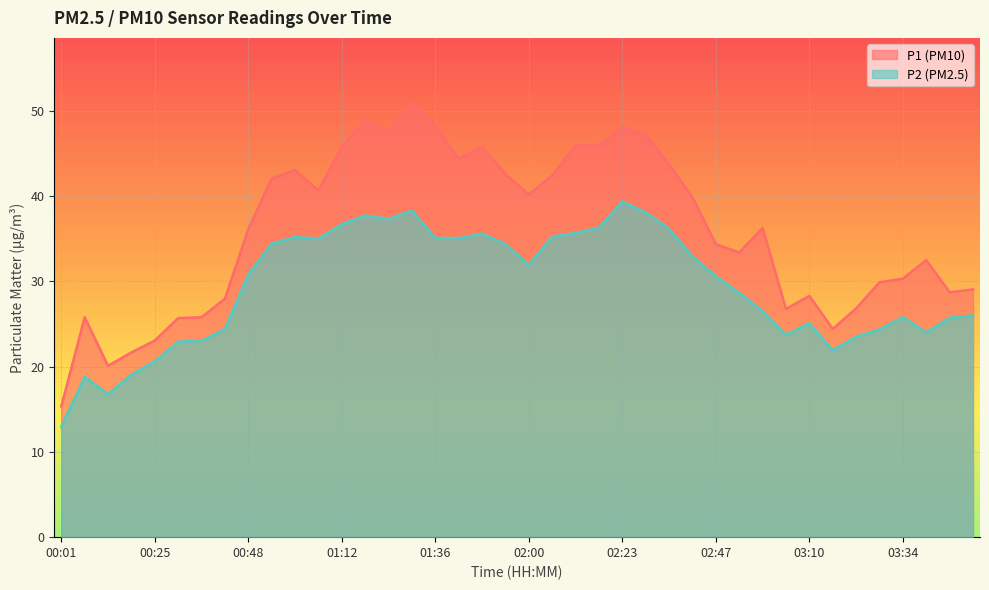

Reading left to right, extract all data points from this chart.

P1: 00:01=15.3	00:07=25.8	00:13=20.1	00:19=21.7	00:25=23.1	00:31=25.7	00:37=25.8	00:42=28.0	00:48=36.1	00:54=42.1	01:00=43.1	01:06=40.7	01:12=45.8	01:18=49.0	01:24=47.5	01:30=50.9	01:36=48.2	01:42=44.4	01:48=45.8	01:54=42.6	02:00=40.2	02:06=42.4	02:11=46.0	02:17=45.9	02:23=48.0	02:29=47.2	02:35=43.7	02:41=39.9	02:47=34.4	02:53=33.4	02:59=36.3	03:05=26.8	03:10=28.3	03:16=24.4	03:22=26.8	03:28=29.9	03:34=30.3	03:40=32.5	03:46=28.7	03:52=29.1
P2: 00:01=12.9	00:07=18.8	00:13=16.8	00:19=19.1	00:25=20.6	00:31=22.9	00:37=23.0	00:42=24.4	00:48=30.8	00:54=34.4	01:00=35.2	01:06=35.0	01:12=36.7	01:18=37.7	01:24=37.3	01:30=38.3	01:36=35.1	01:42=35.1	01:48=35.6	01:54=34.4	02:00=31.9	02:06=35.3	02:11=35.7	02:17=36.3	02:23=39.4	02:29=38.1	02:35=36.2	02:41=32.9	02:47=30.6	02:53=28.7	02:59=26.5	03:05=23.7	03:10=25.1	03:16=21.9	03:22=23.5	03:28=24.4	03:34=25.8	03:40=24.0	03:46=25.7	03:52=26.0